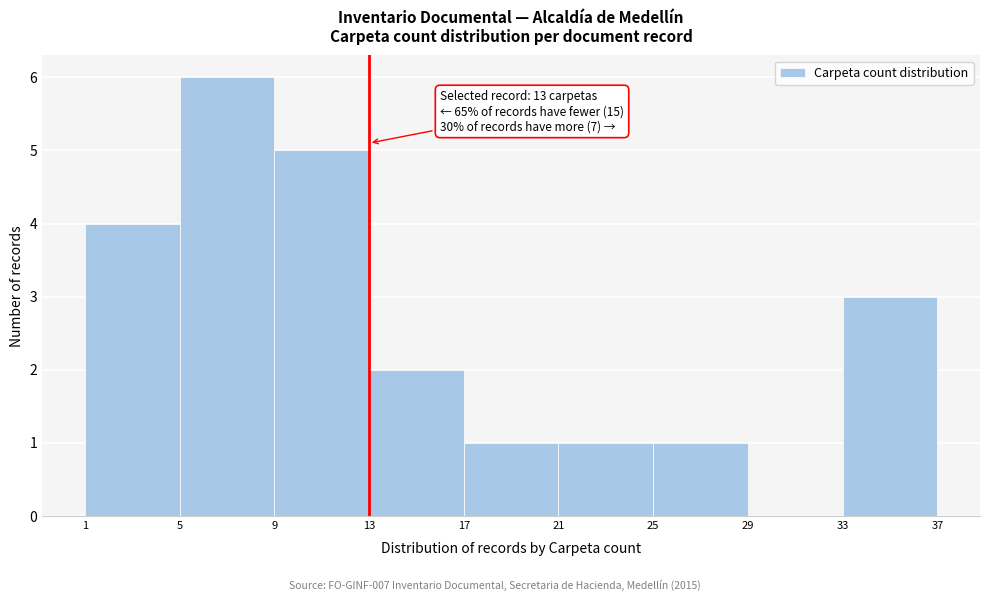

Over which range of the x-axis is the bar tallest?

5 to 9